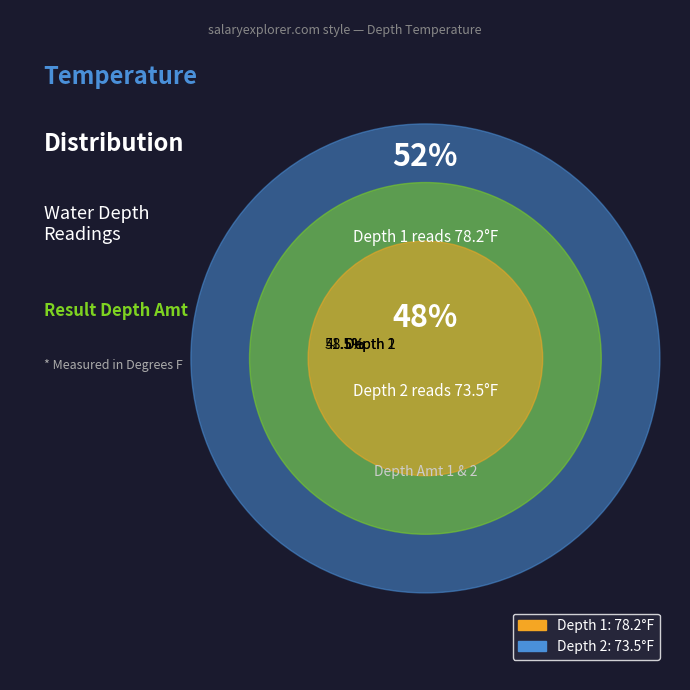

Combined, what portion of the pie is Depth 1 and Depth 2?

100.0%